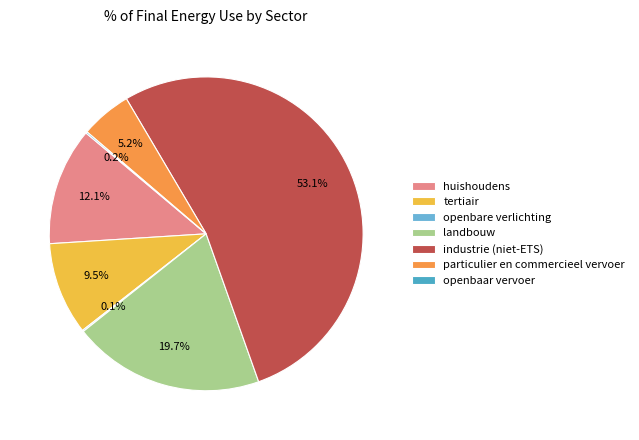

Which has a higher value, openbare verlichting or landbouw?

landbouw